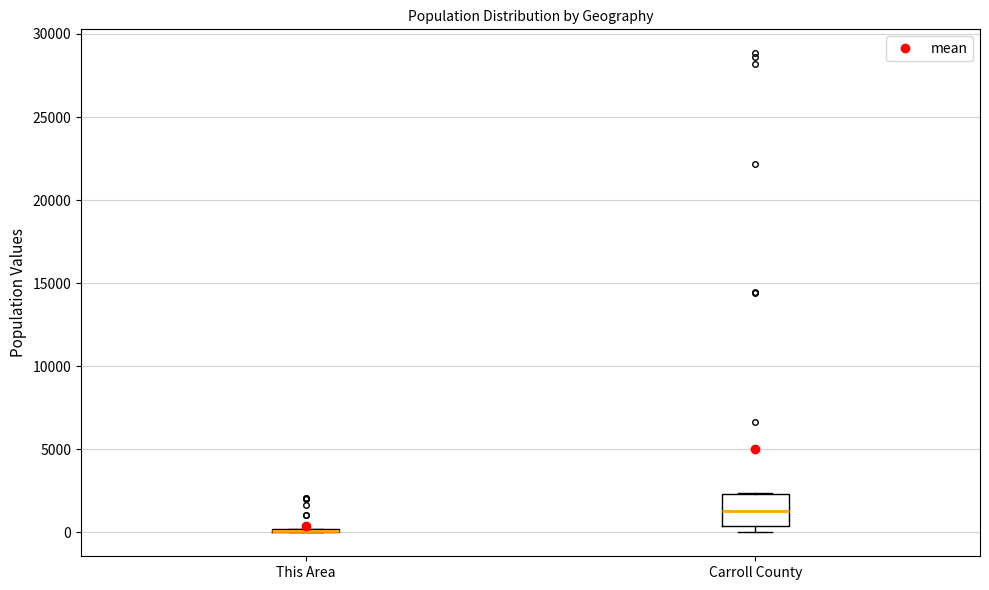

Reading left to right, read every box against the y-axis: the position of its median line, the range the box covers, and the ends of its whiskers. The values are not printed on the chart, so give them approximately, as read against the axis.

This Area: box collapsed to a line at 0, whiskers 0 to 0
Carroll County: median 1500, box 500 to 2500, whiskers 0 to 2500